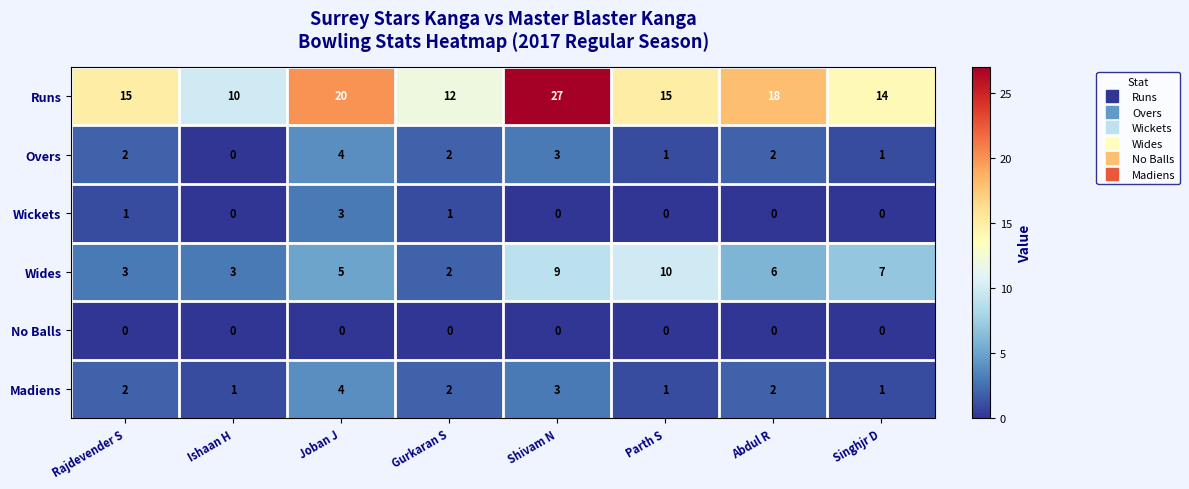

Which series has the largest total across all categories?

Runs